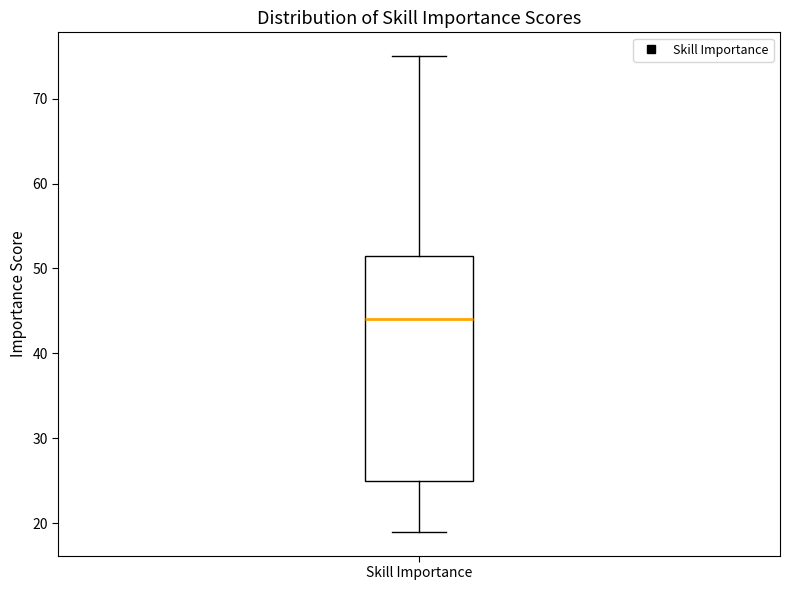

Transcribe this box plot: give where the median line is, the range the box spans, and where the two whiskers end, as read against the y-axis. The values are not printed on the chart, so give them approximately, as read against the axis.

median 44, box 25 to 52, whiskers 19 to 75